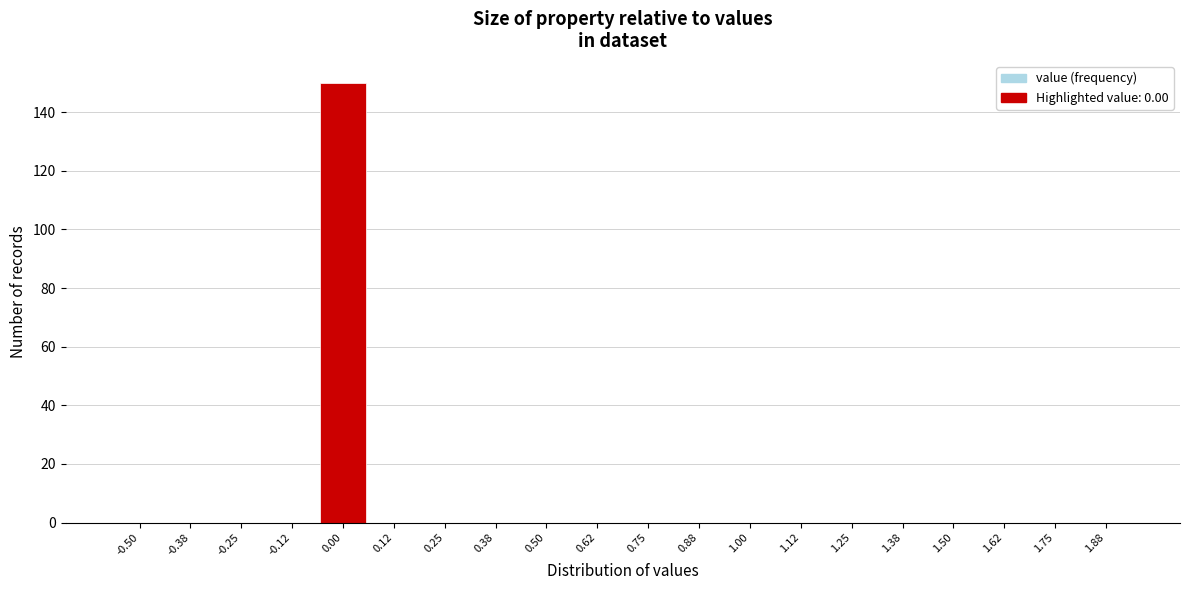

What is the maximum value shown in the chart?

150